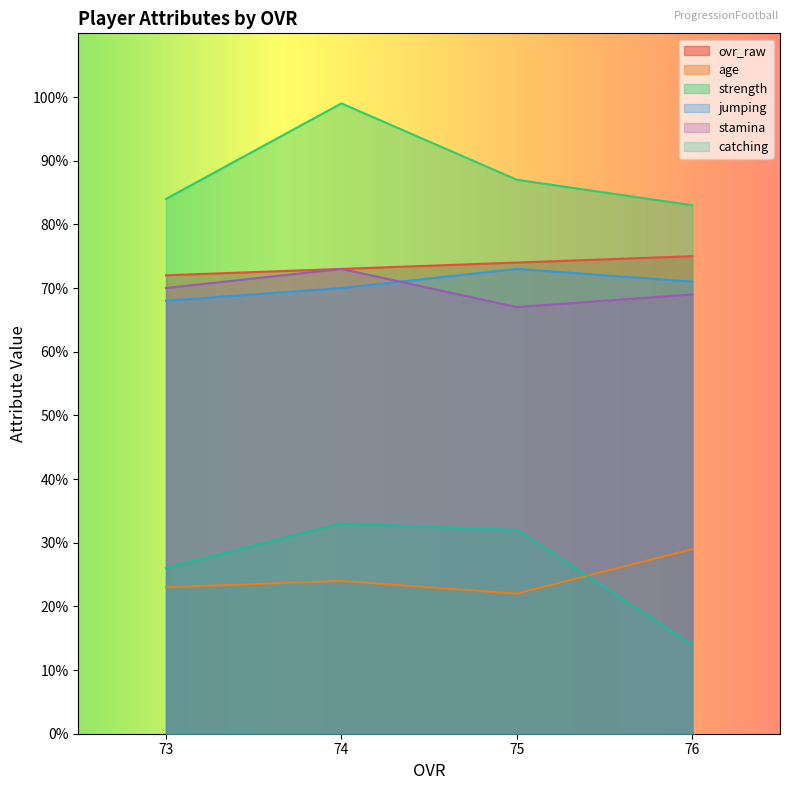

True or false: stamina and ovr_raw intersect in this chart.

False